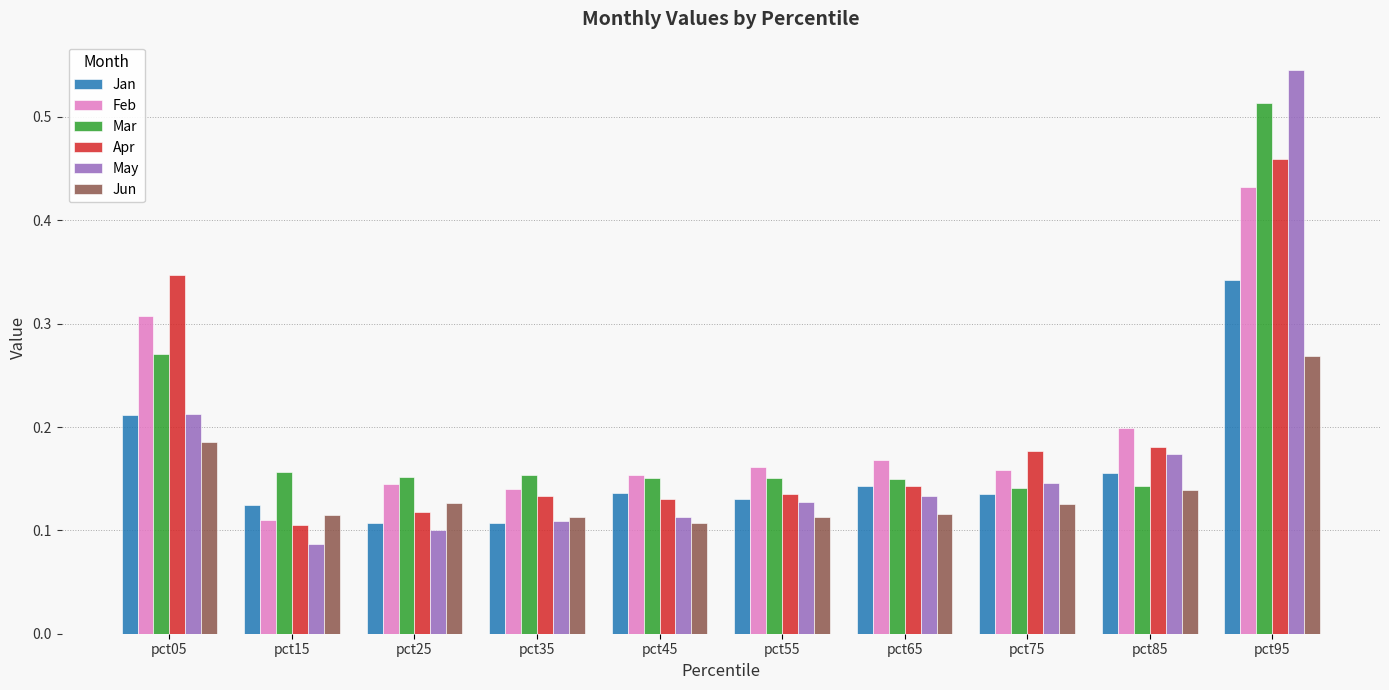

Which category has the highest value in the Jan series?

pct95